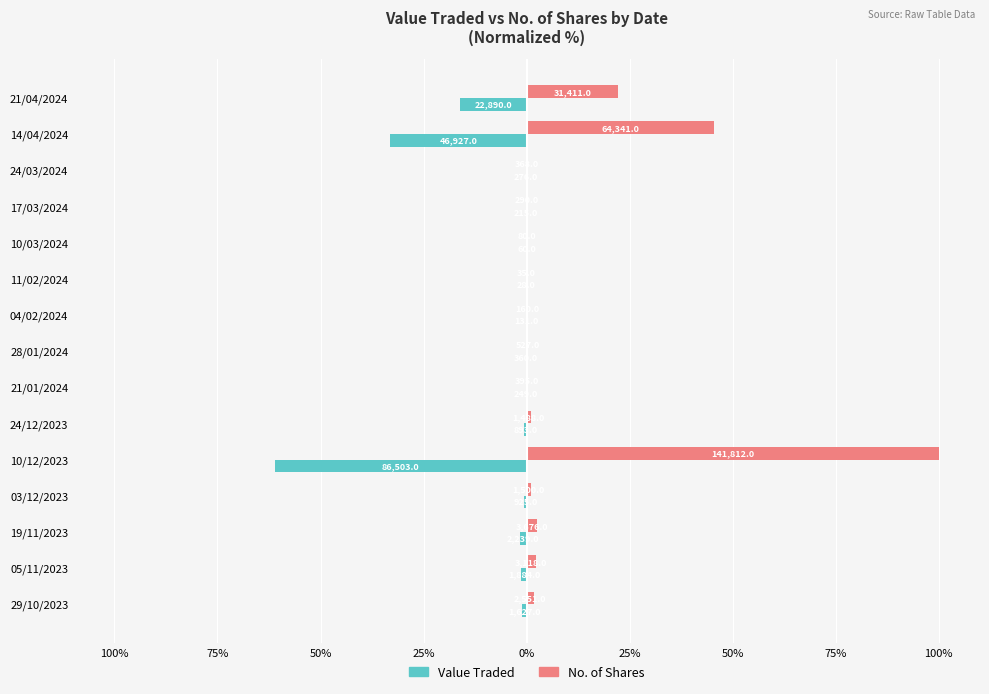

How many bars are there in total?

30